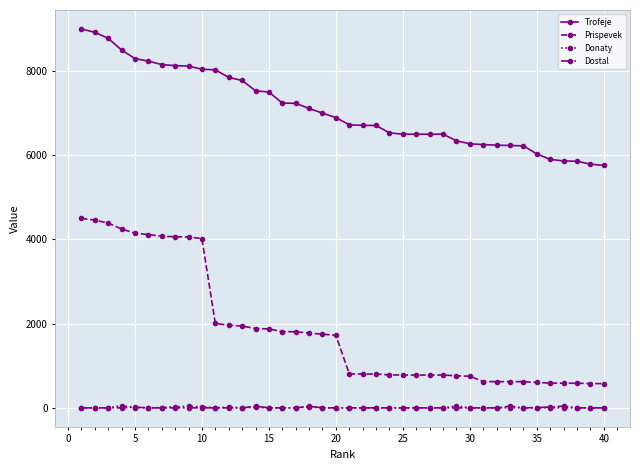

How many lines are shown in the chart?

4